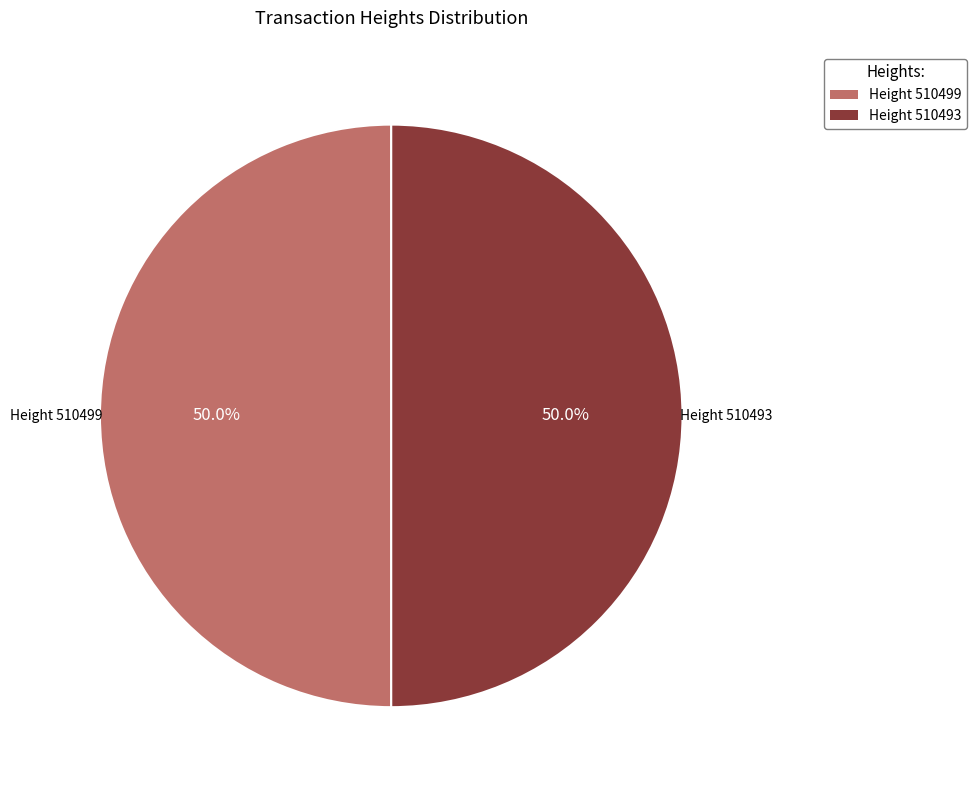

Combined, what portion of the pie is Height 510499 and Height 510493?

100.0%